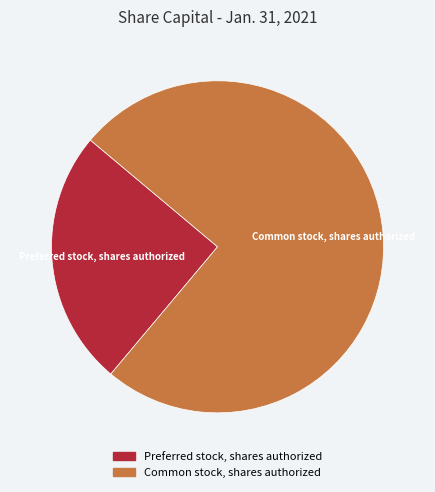

Which has a higher value, Preferred stock, shares authorized or Common stock, shares authorized?

Common stock, shares authorized